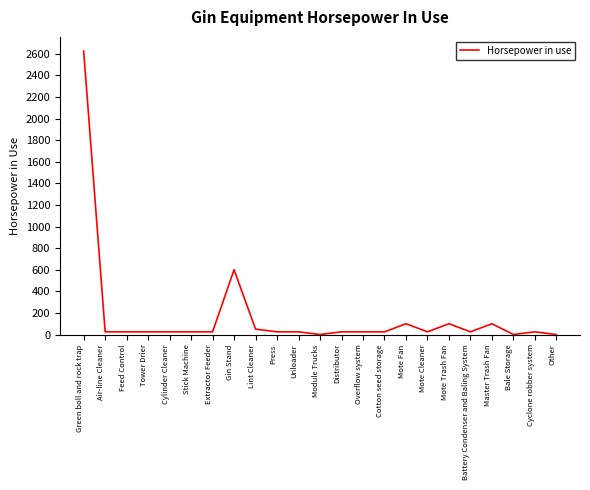

Which category has the highest value across all series?

Green boll and rock trap